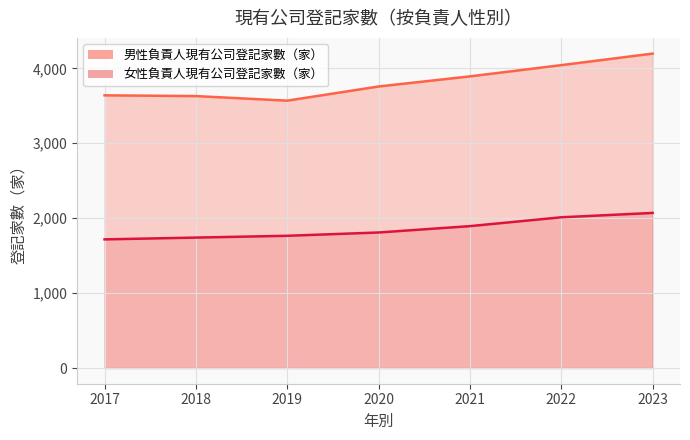

Is the value of 女性負責人現有公司登記家數（家） at 2017 greater than the value of 男性負責人現有公司登記家數（家） at 2019?

No